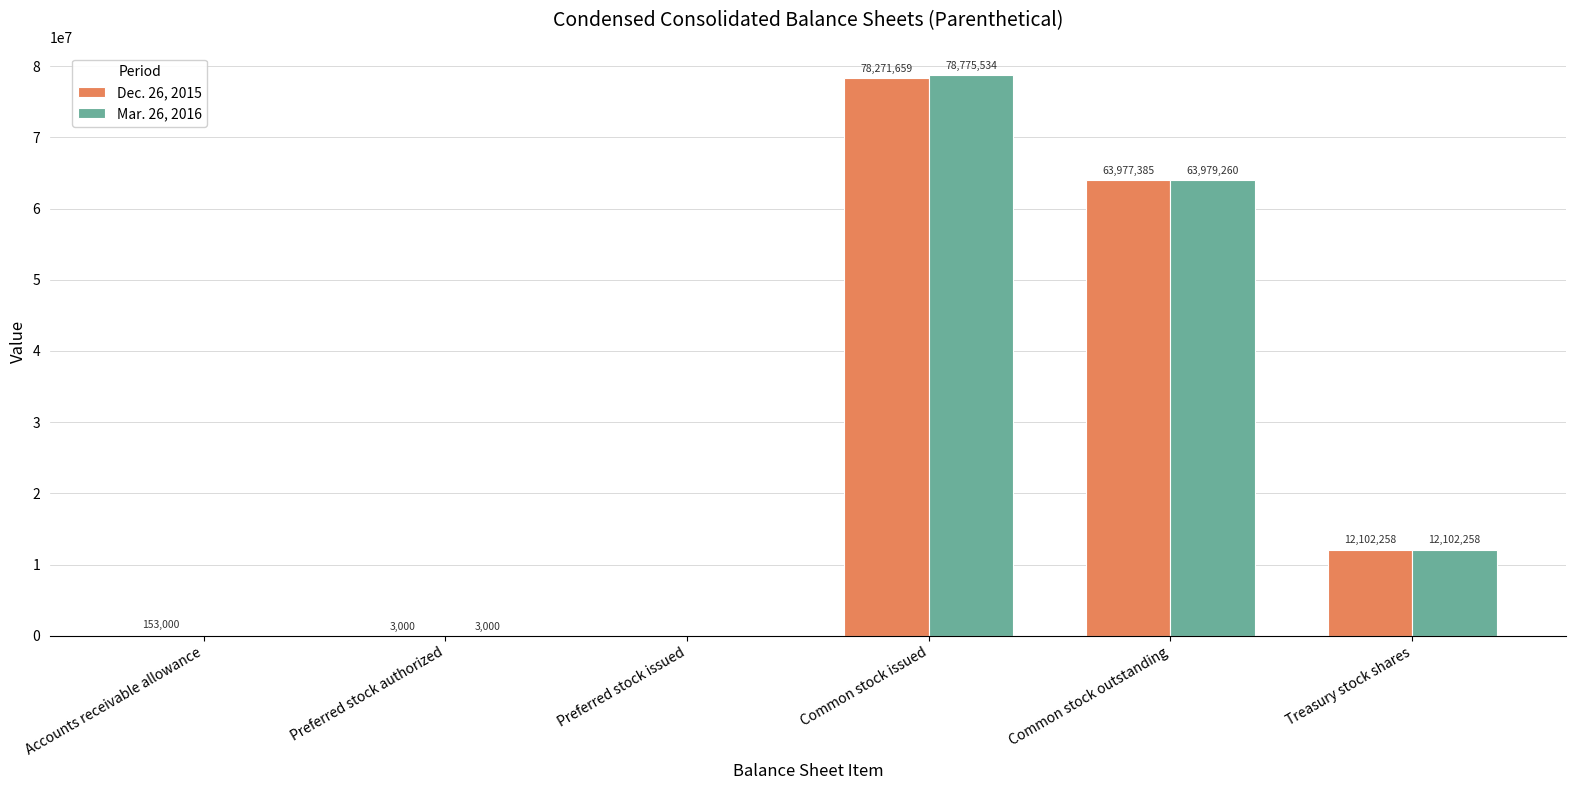

What is the sum of the Dec. 26, 2015 values at Preferred stock issued and Treasury stock shares?

12102258